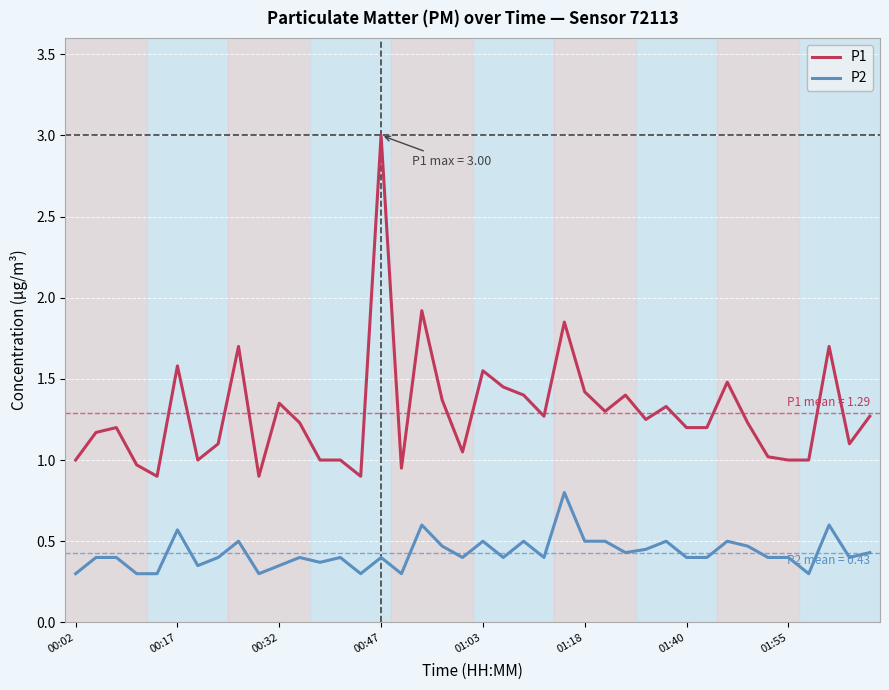

Rank the series by their average value, from lowest to highest.

P2, P1